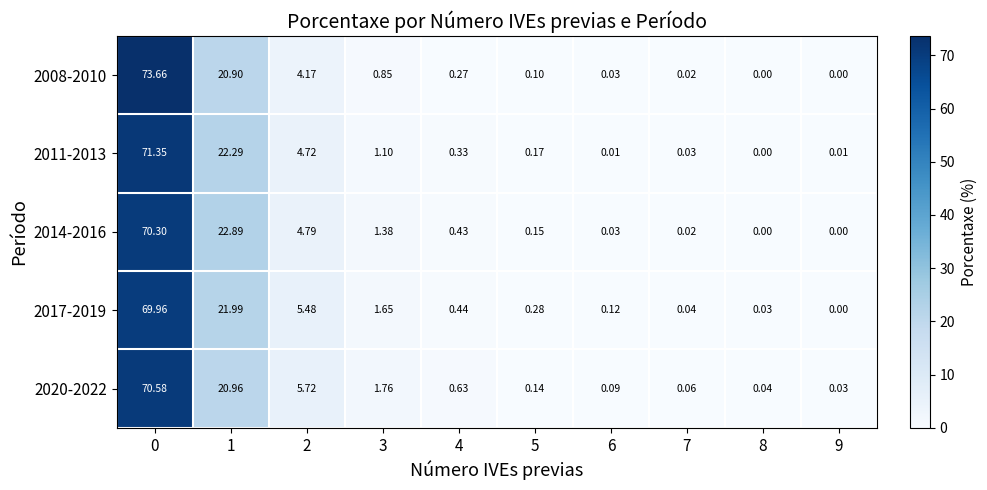

Is the value of 2017-2019 at 1 greater than the value of 2011-2013 at 6?

Yes